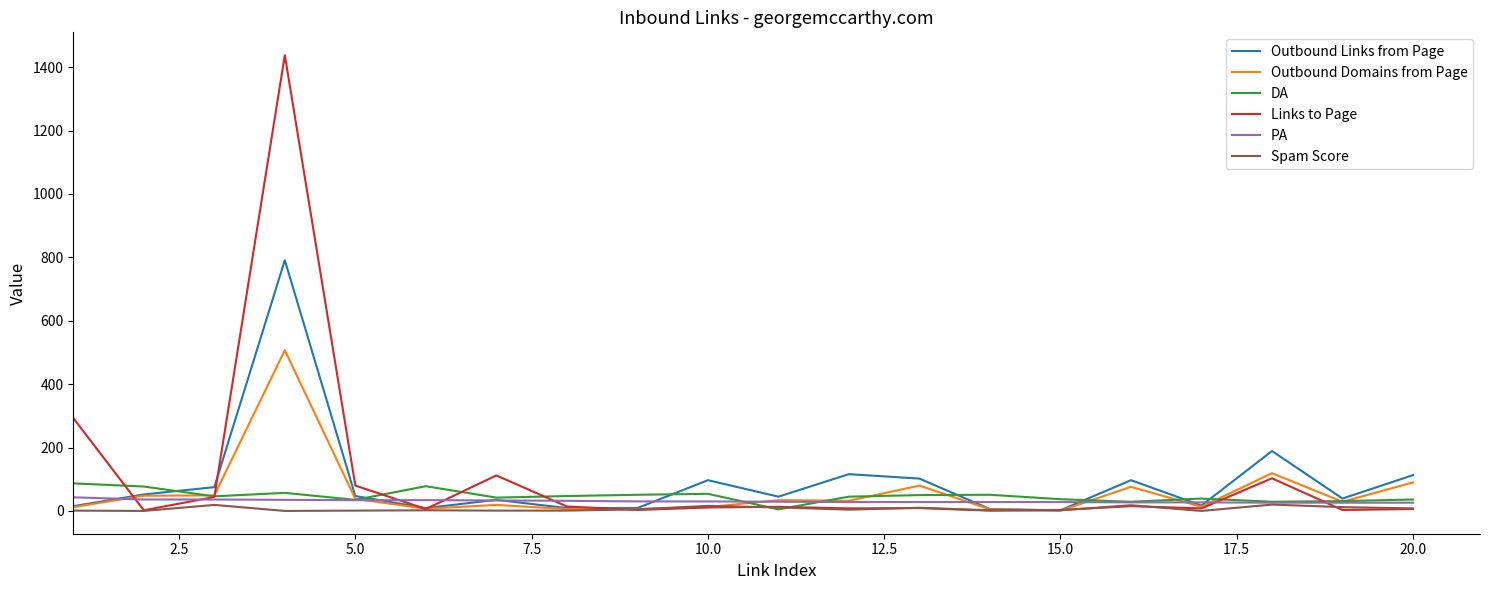

Count the number of data series in this chart.

6